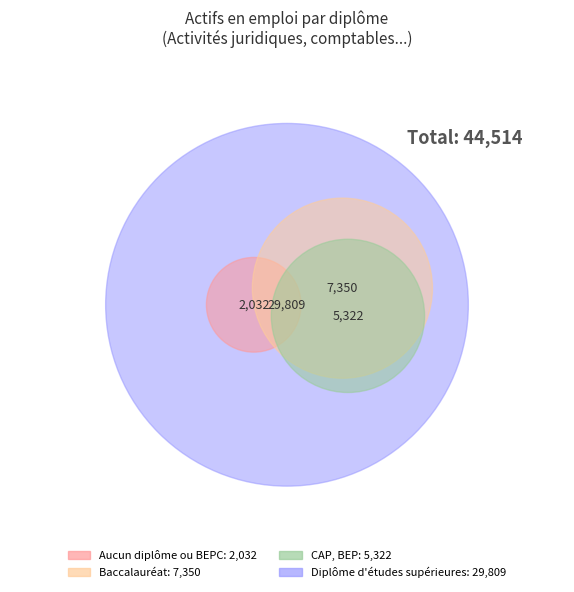

Is there a majority slice in this chart?

Yes